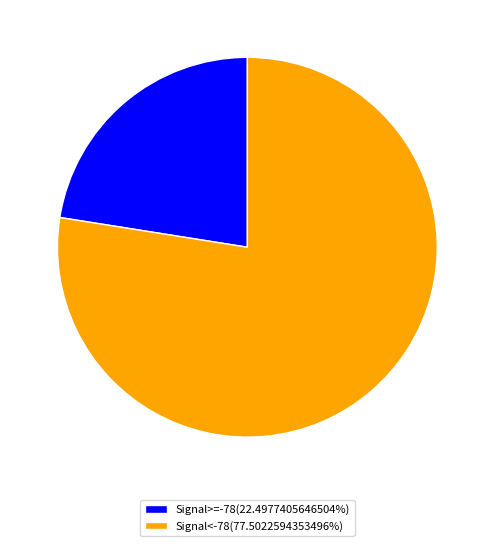

Approximately how many times larger is the value at Signal>=-78(22.4977405646504%) compared to Signal<-78(77.5022594353496%)?

0.3